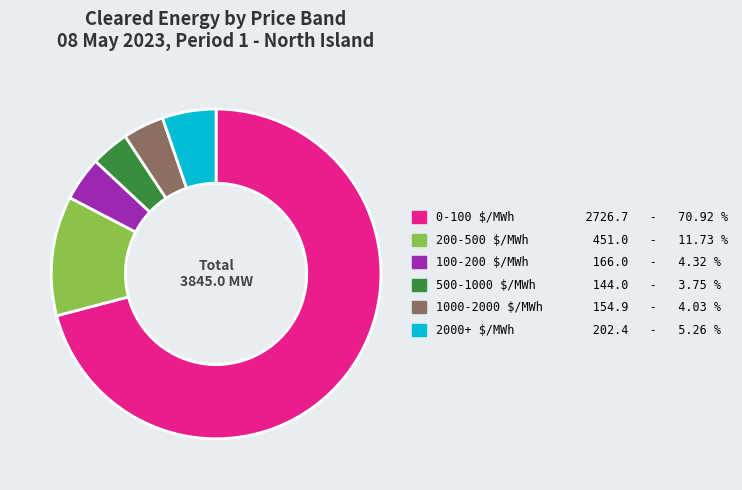

Does 0-100 $/MWh 2726.7 - 70.92 % account for over 50% of the chart?

Yes